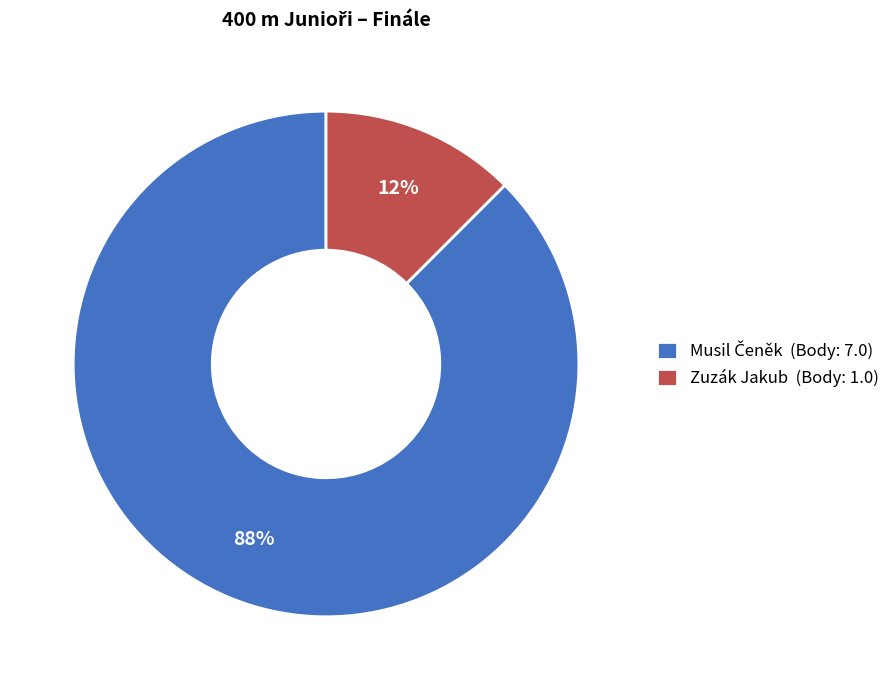

Is it true that Zuzák Jakub (Body: 1.0) is 12% of the pie?

True